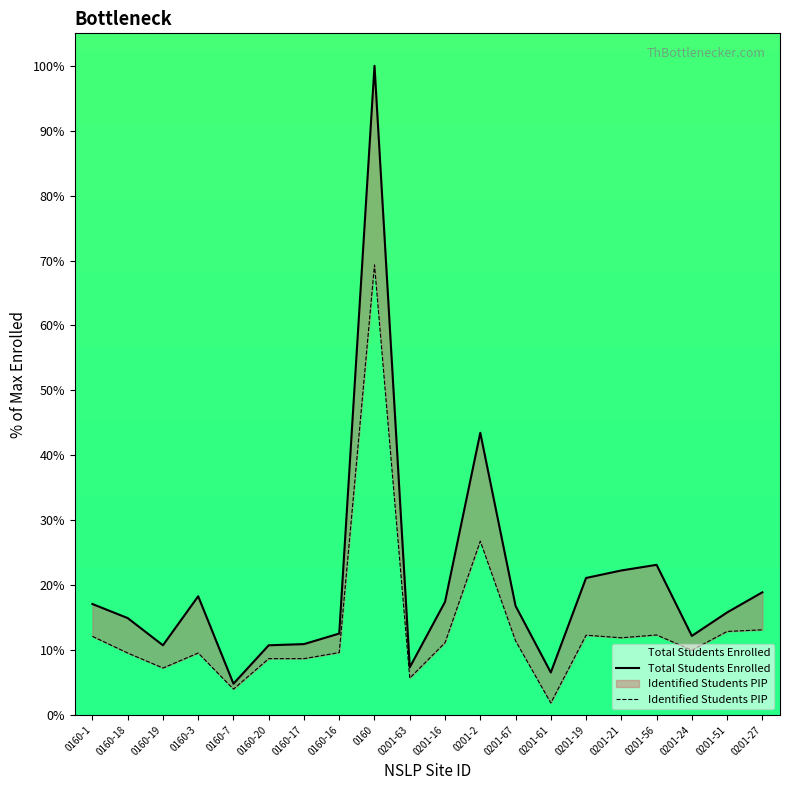

Reading left to right, list all the values displayed in this chart.

Total Students Enrolled: 0160-1=17.1	0160-18=14.9	0160-19=10.7	0160-3=18.3	0160-7=4.8	0160-20=10.7	0160-17=10.9	0160-16=12.5	0160=100.0	0201-63=7.3	0201-16=17.4	0201-2=43.5	0201-67=16.8	0201-61=6.5	0201-19=21.1	0201-21=22.3	0201-56=23.1	0201-24=12.2	0201-51=15.8	0201-27=18.9
Identified Students PIP: 0160-1=12.1	0160-18=9.5	0160-19=7.2	0160-3=9.5	0160-7=4.0	0160-20=8.7	0160-17=8.7	0160-16=9.6	0160=69.3	0201-63=5.7	0201-16=11.1	0201-2=26.8	0201-67=11.4	0201-61=1.8	0201-19=12.3	0201-21=11.9	0201-56=12.3	0201-24=10.0	0201-51=12.9	0201-27=13.1